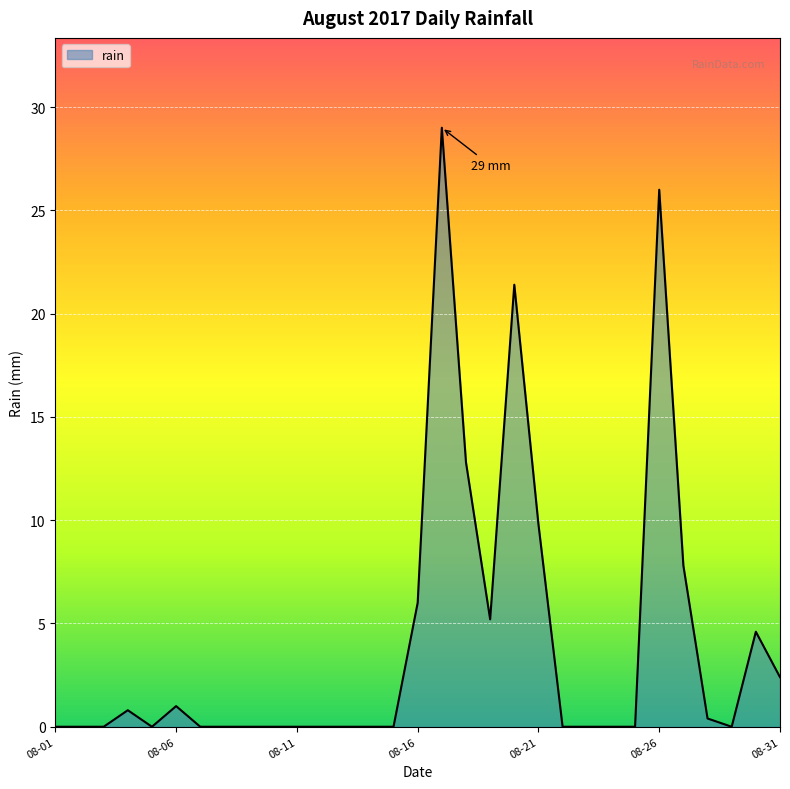

Reading left to right, extract all data points from this chart.

0.0	0.0	0.0	0.8	0.0	1.0	0.0	0.0	0.0	0.0	0.0	0.0	0.0	0.0	0.0	6.0	29.0	12.8	5.2	21.4	9.8	0.0	0.0	0.0	0.0	26.0	7.8	0.4	0.0	4.6	2.4